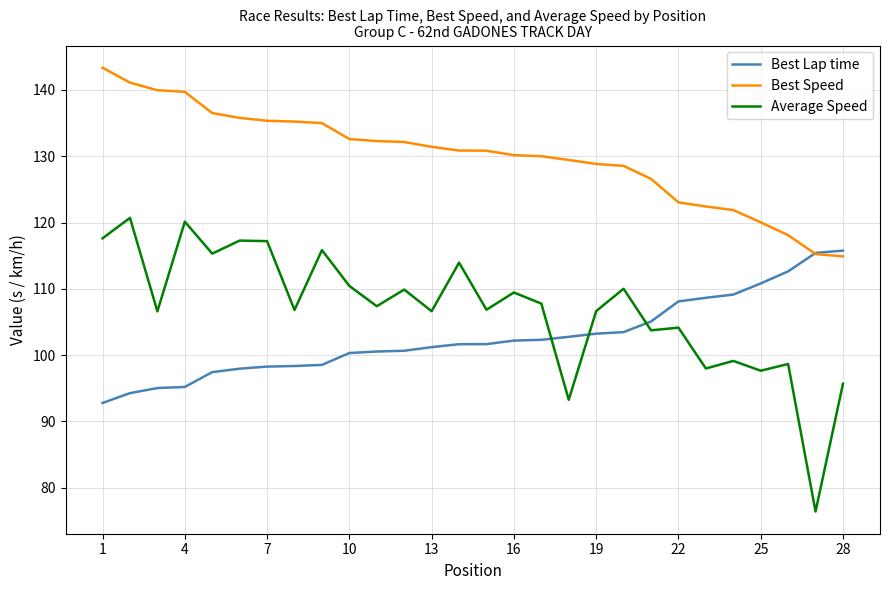

What is the greatest value displayed?

143.4